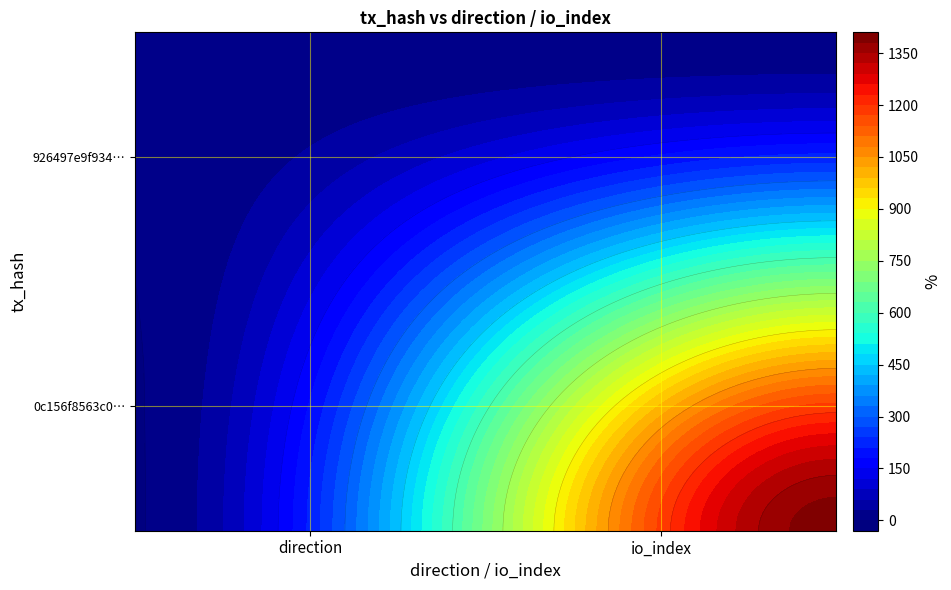

Which category has the highest value across all series?

1